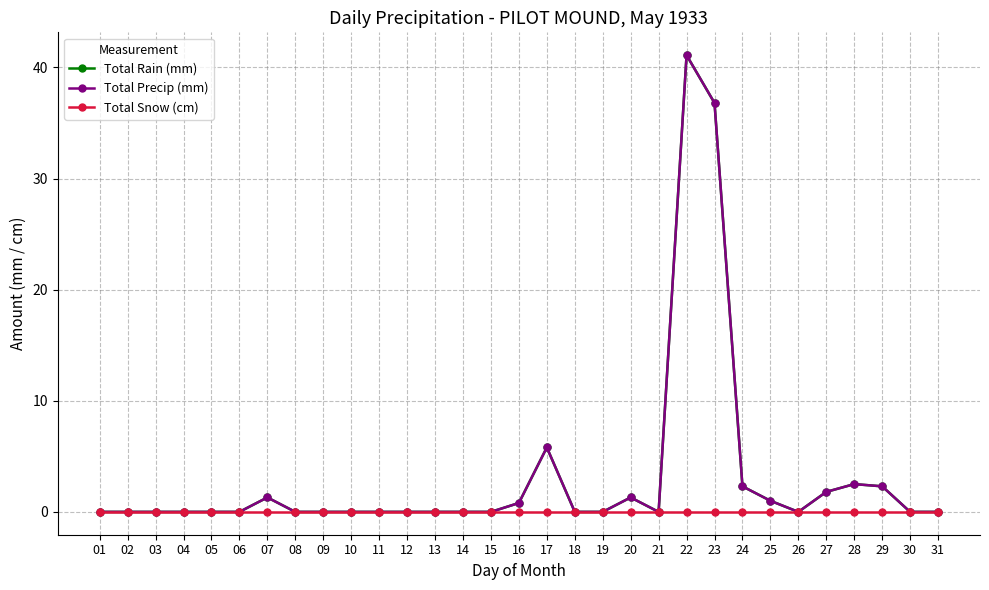

Which category has the highest value across all series?

22